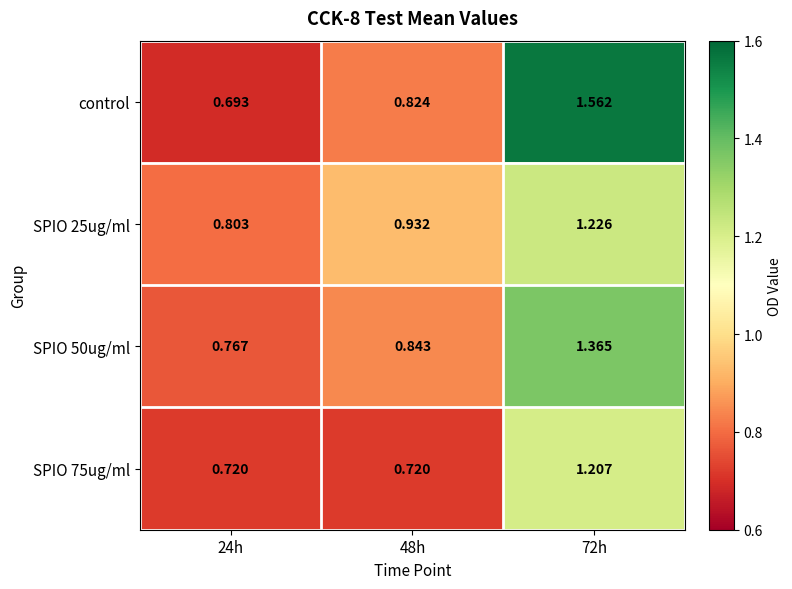

Is the value of control at 72h greater than the value of SPIO 50ug/ml at 24h?

Yes